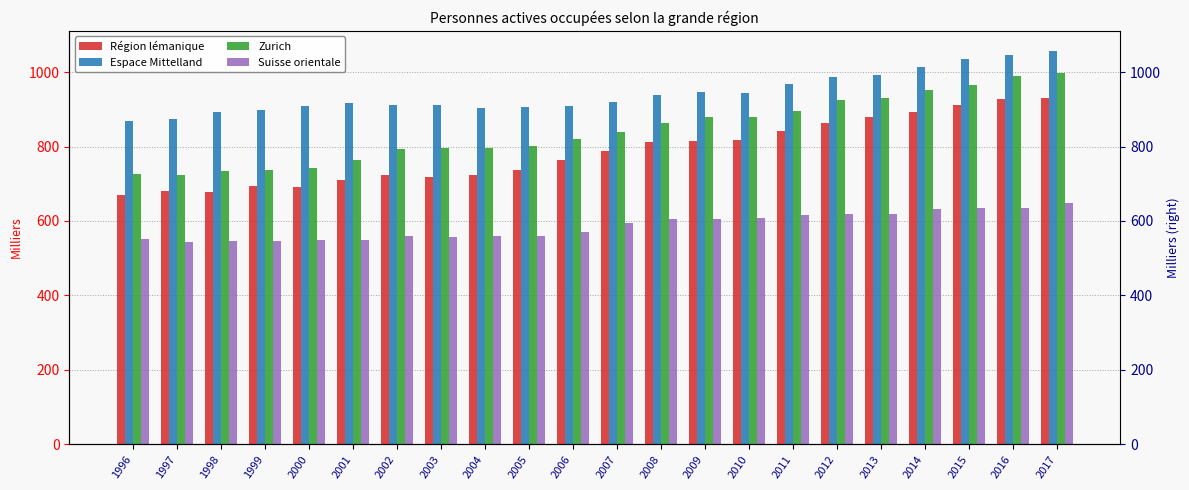

Which series has the largest range (max minus min)?

Zurich